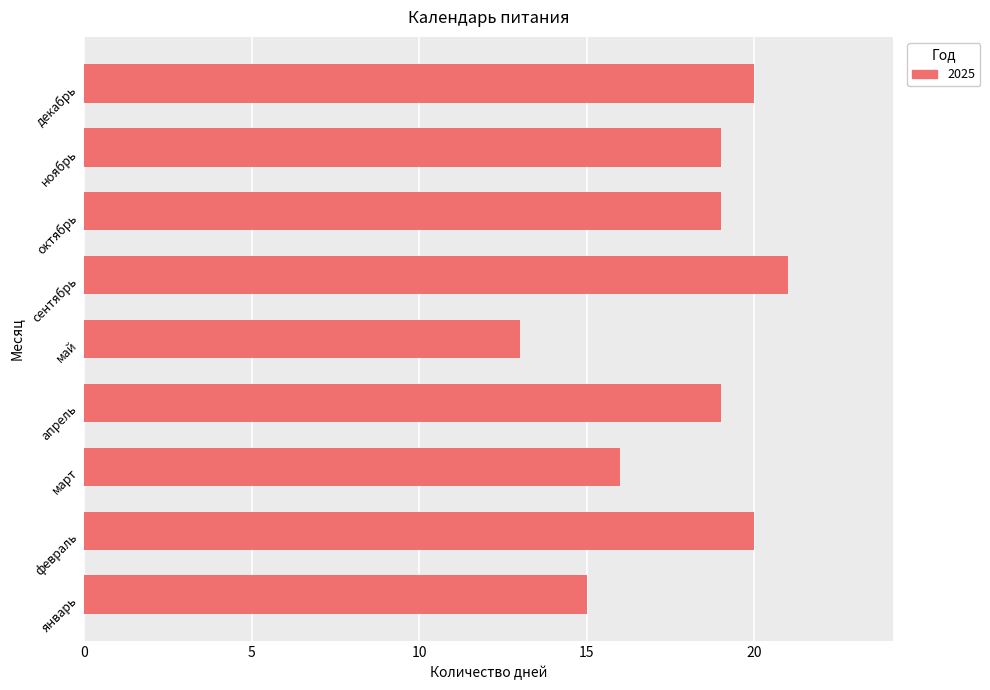

Reading bottom to top, list all the values displayed in this chart.

15	20	16	19	13	21	19	19	20